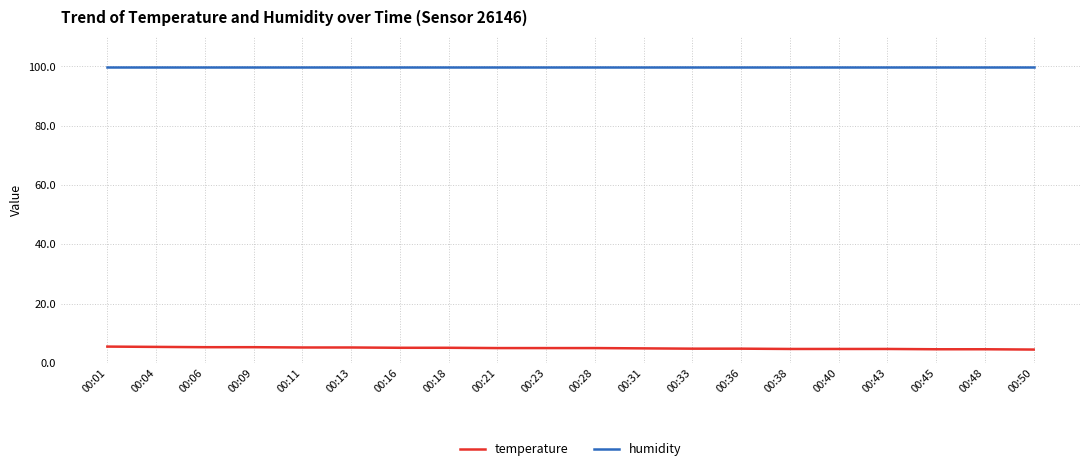

What is the average value of the humidity series?

99.9